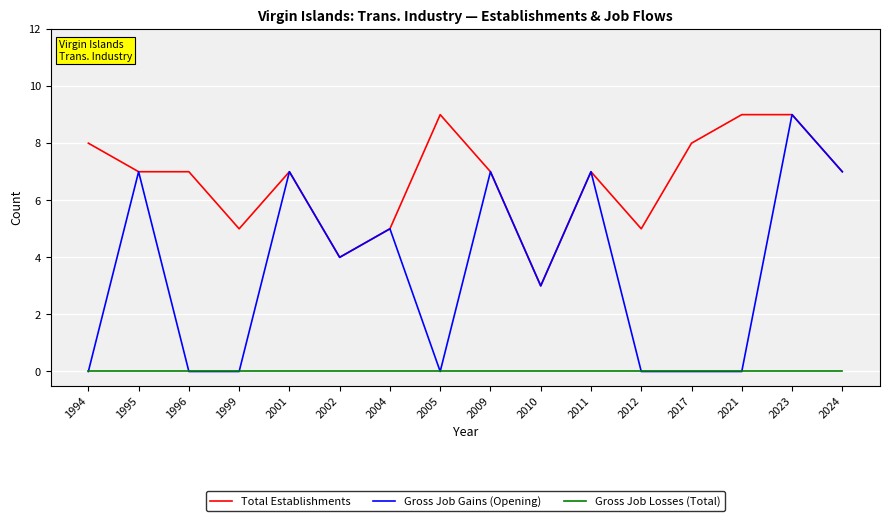

Is it true that Gross Job Gains (Opening) equals 1 at 2002?

False